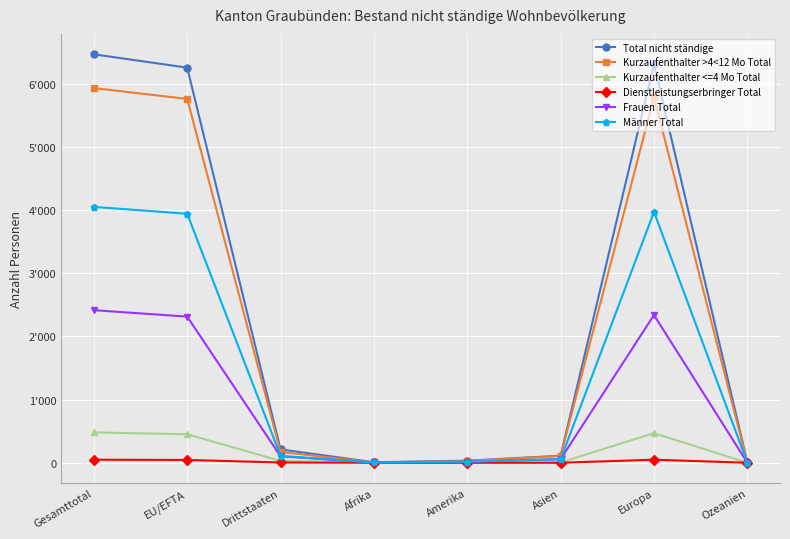

Is the value of Dienstleistungserbringer Total at Ozeanien greater than the value of Männer Total at Amerika?

No